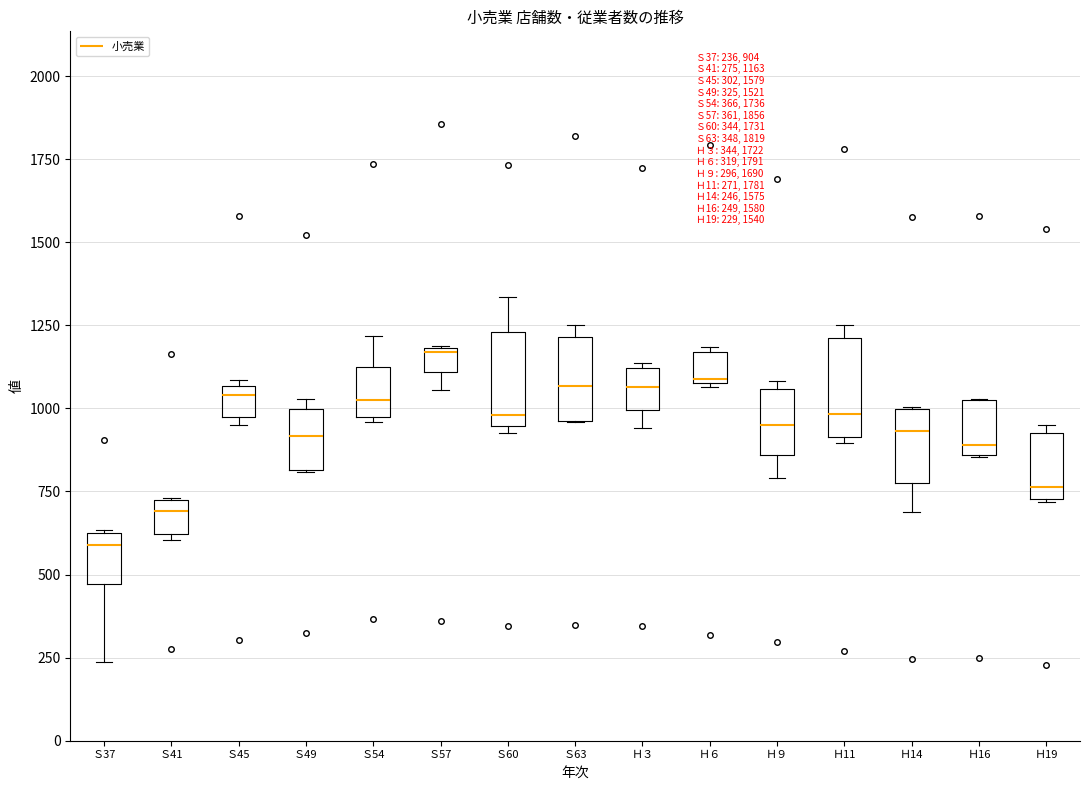

Which box has the highest median line?

Ｓ57